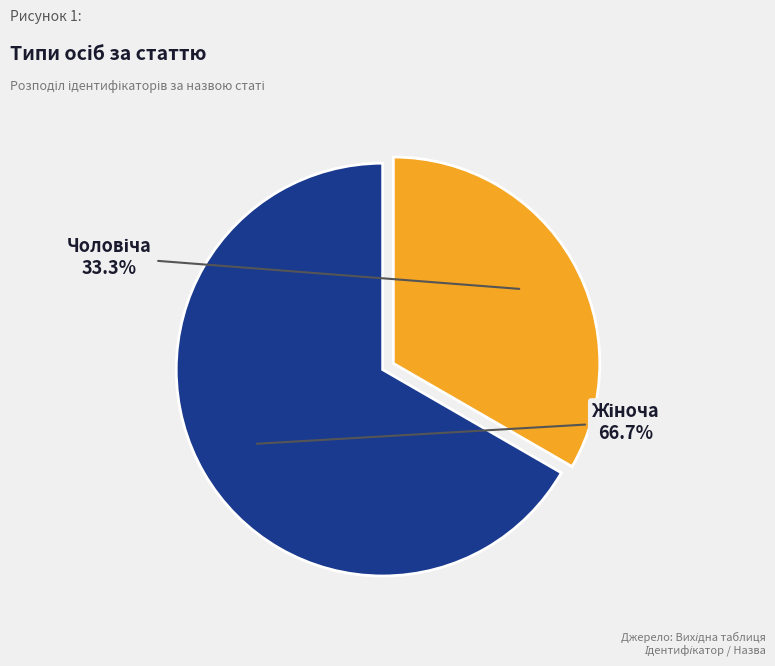

Is there any slice that represents more than half of the pie?

Yes